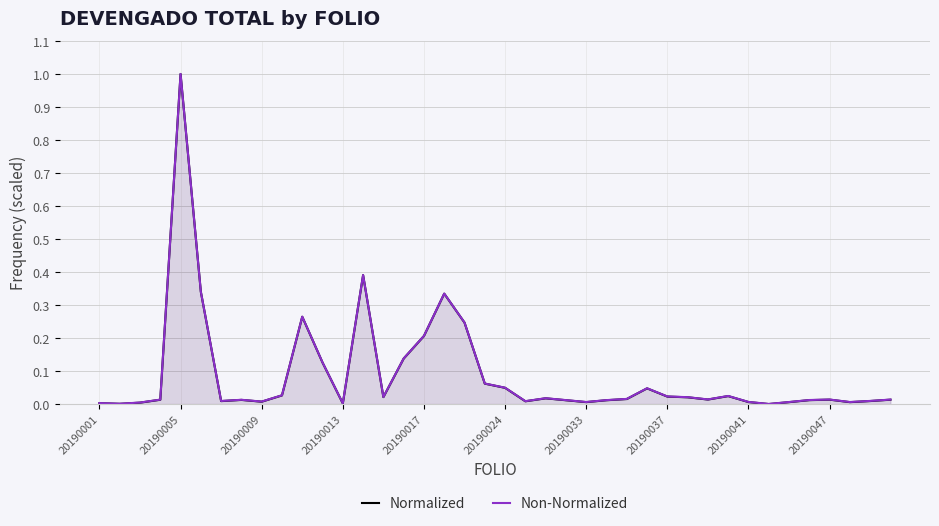

Which series has the largest range (max minus min)?

Normalized